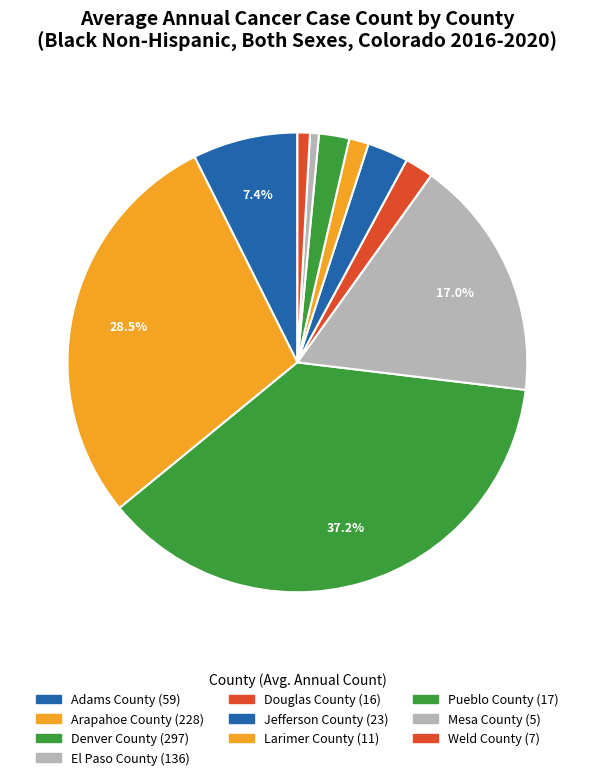

Count the number of slices in the pie.

10